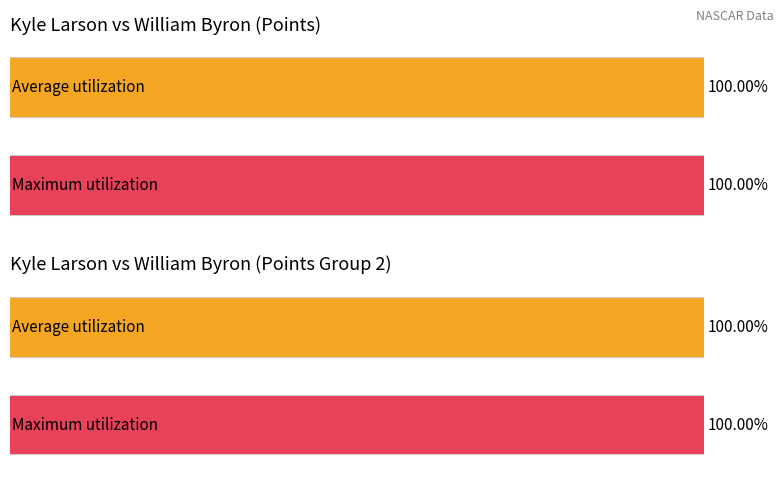

Rank the series by their maximum value, from highest to lowest.

Points, Points_2